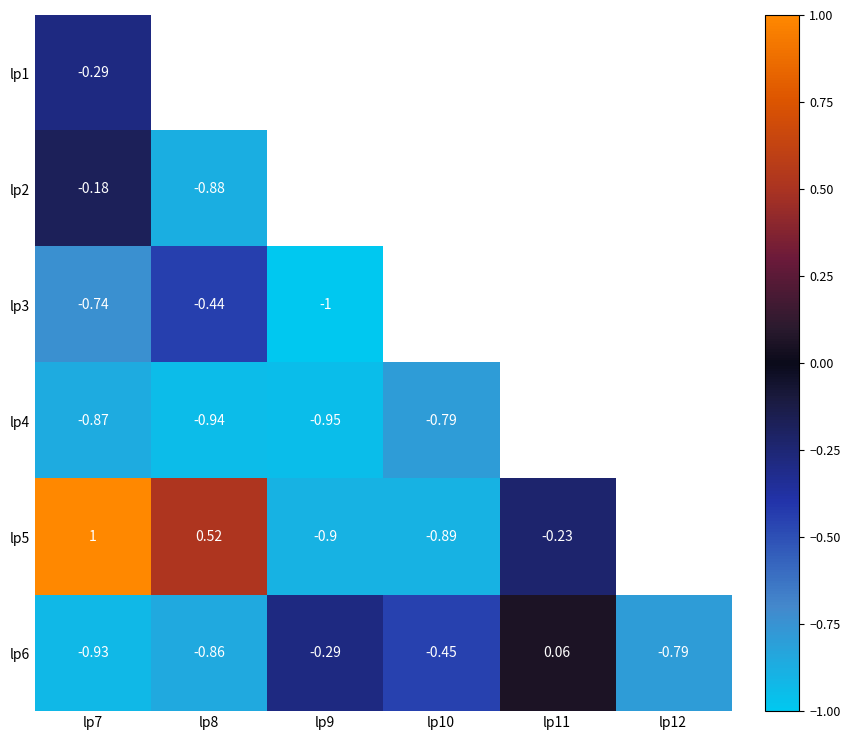

Is the value of lp2 at lp8 greater than the value of lp5 at lp10?

Yes